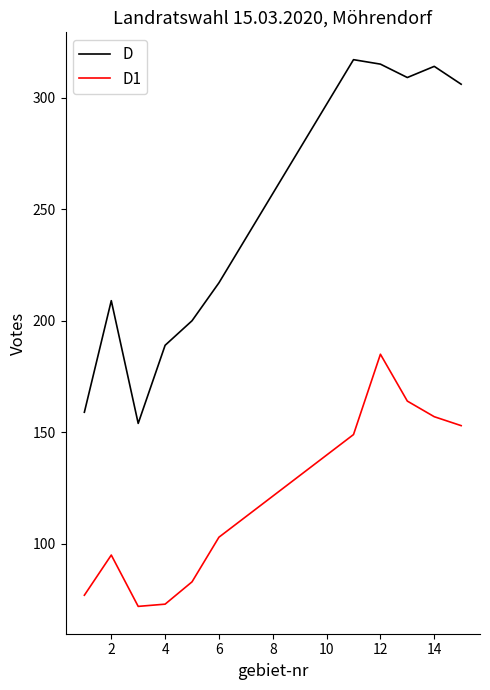

Which series has the widest spread of values?

D